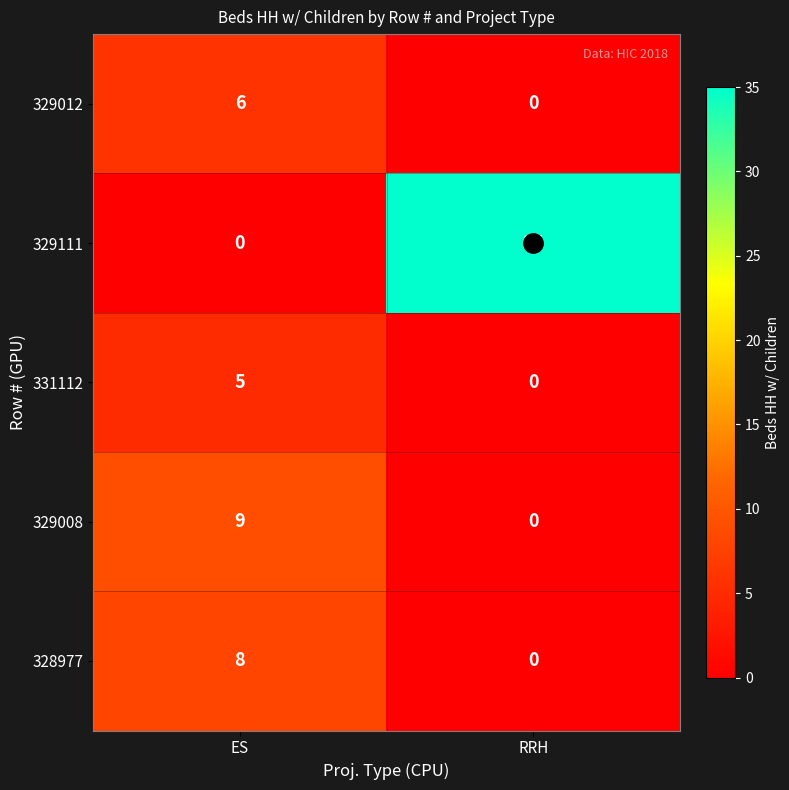

True or false: 328977 has a value of 0 at RRH.

True